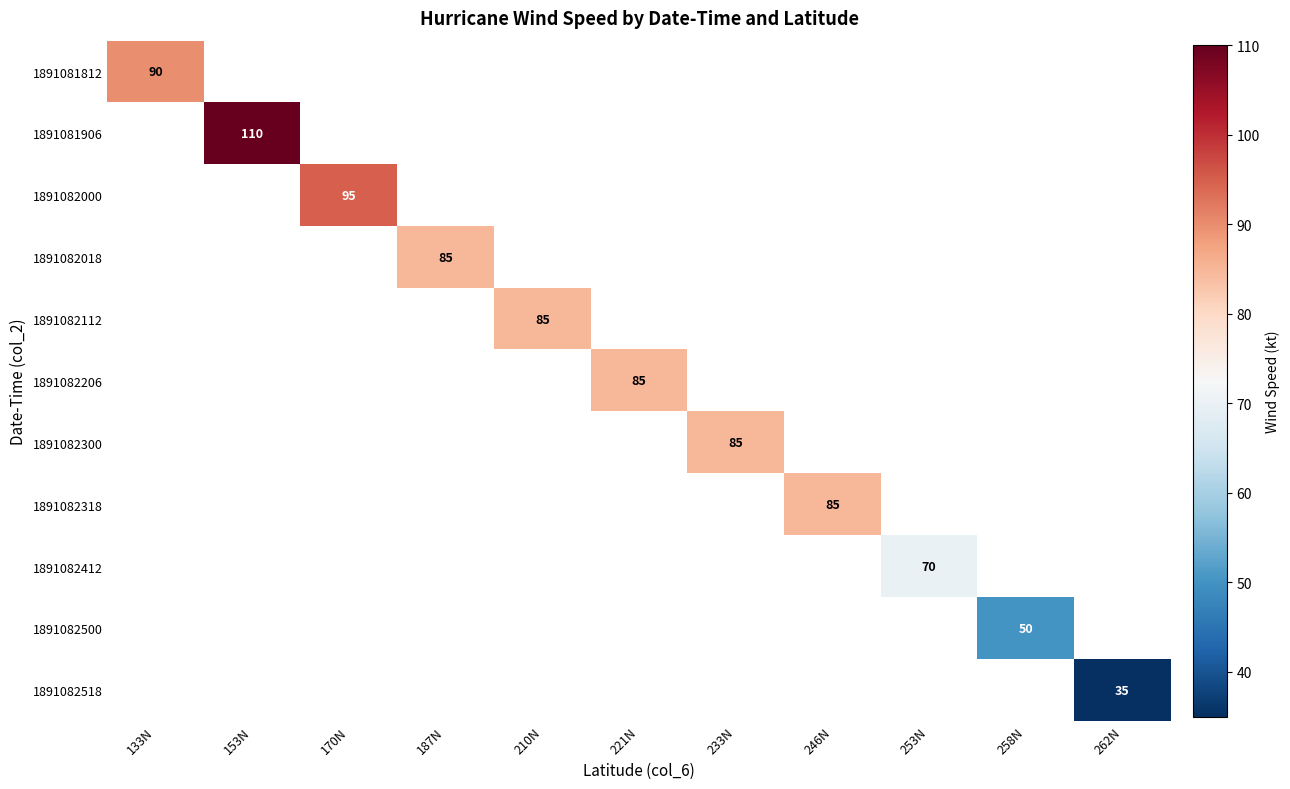

The 1891081906 series shows 193 at 153N. True or false?

False